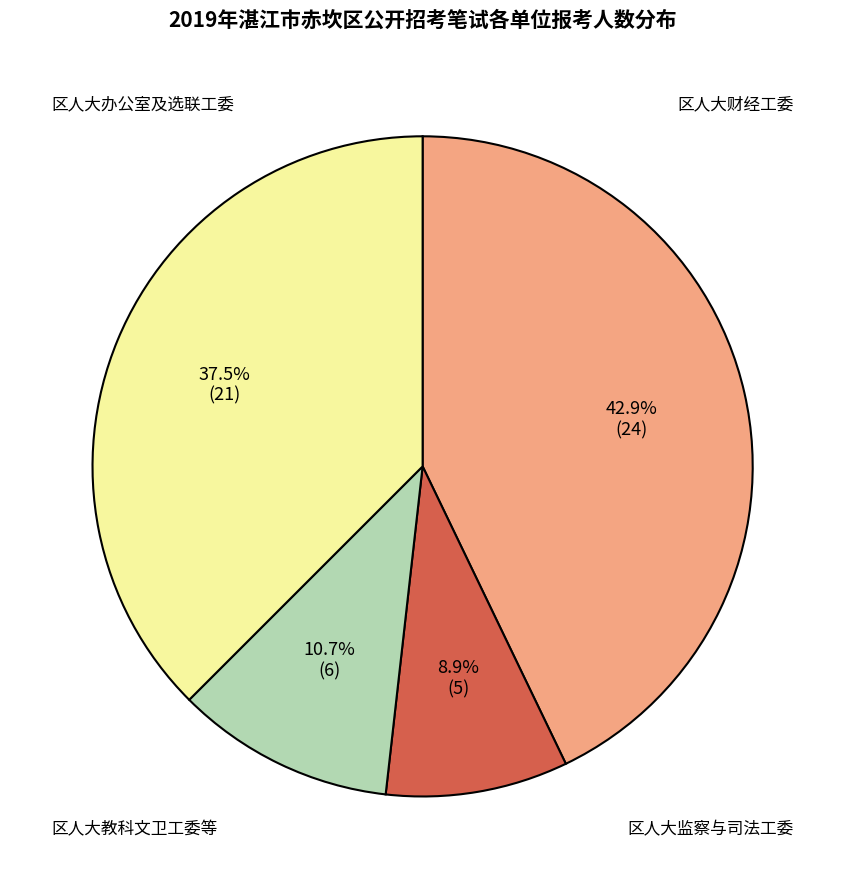

Does any single category account for the majority?

No